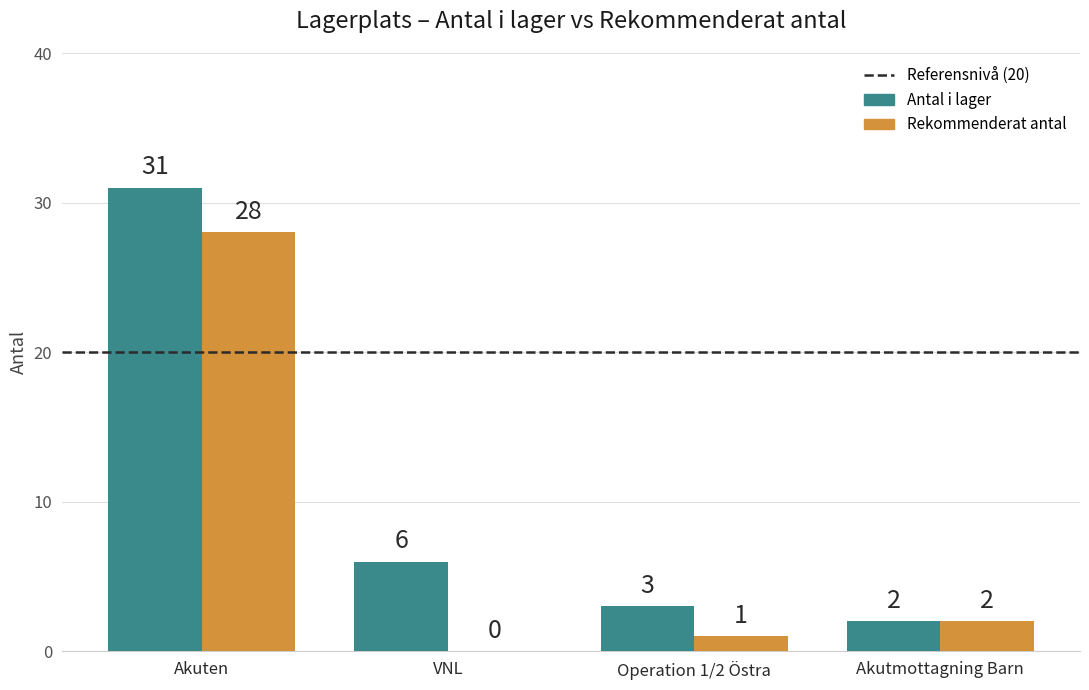

Which series has the largest total across all categories?

Antal i lager